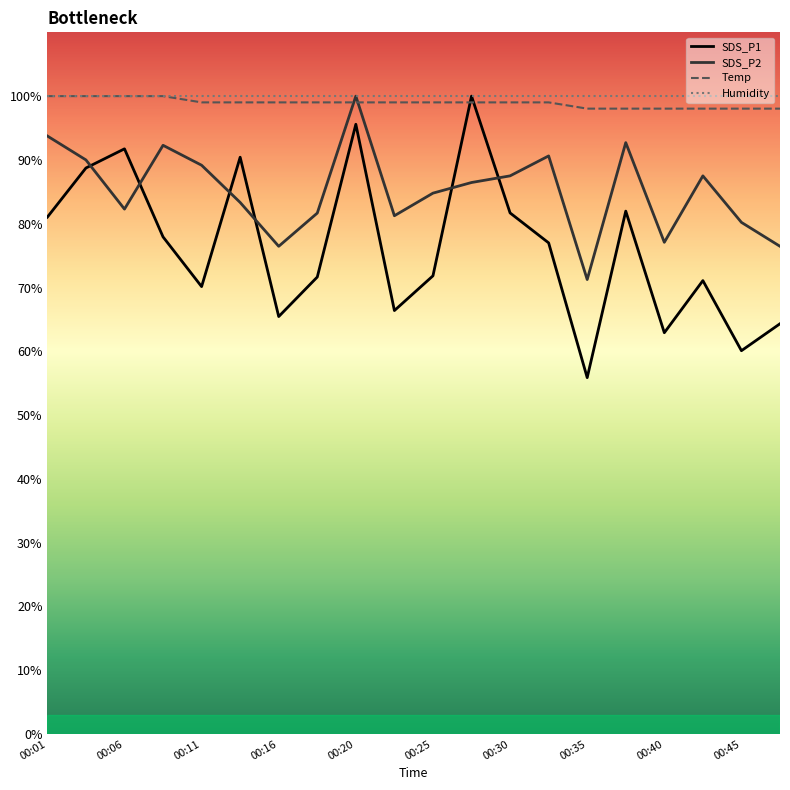

What is the minimum value for Temp?

98.0